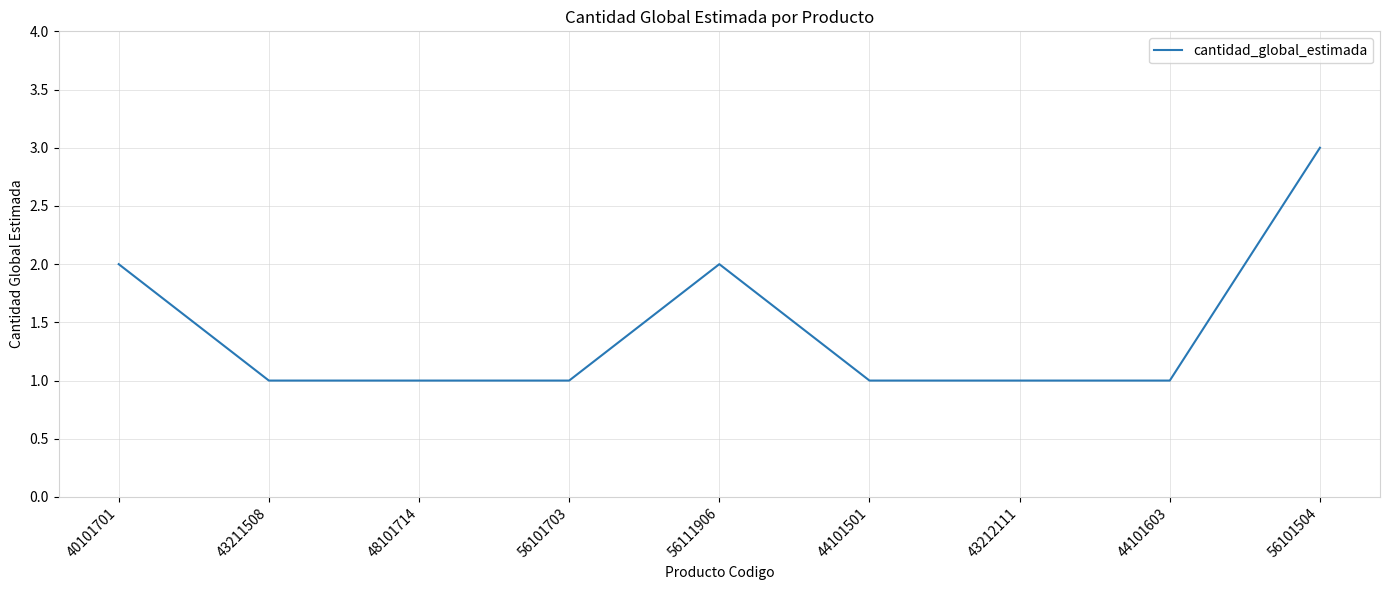

True or false: the data has more than 0 interior local peaks.

True